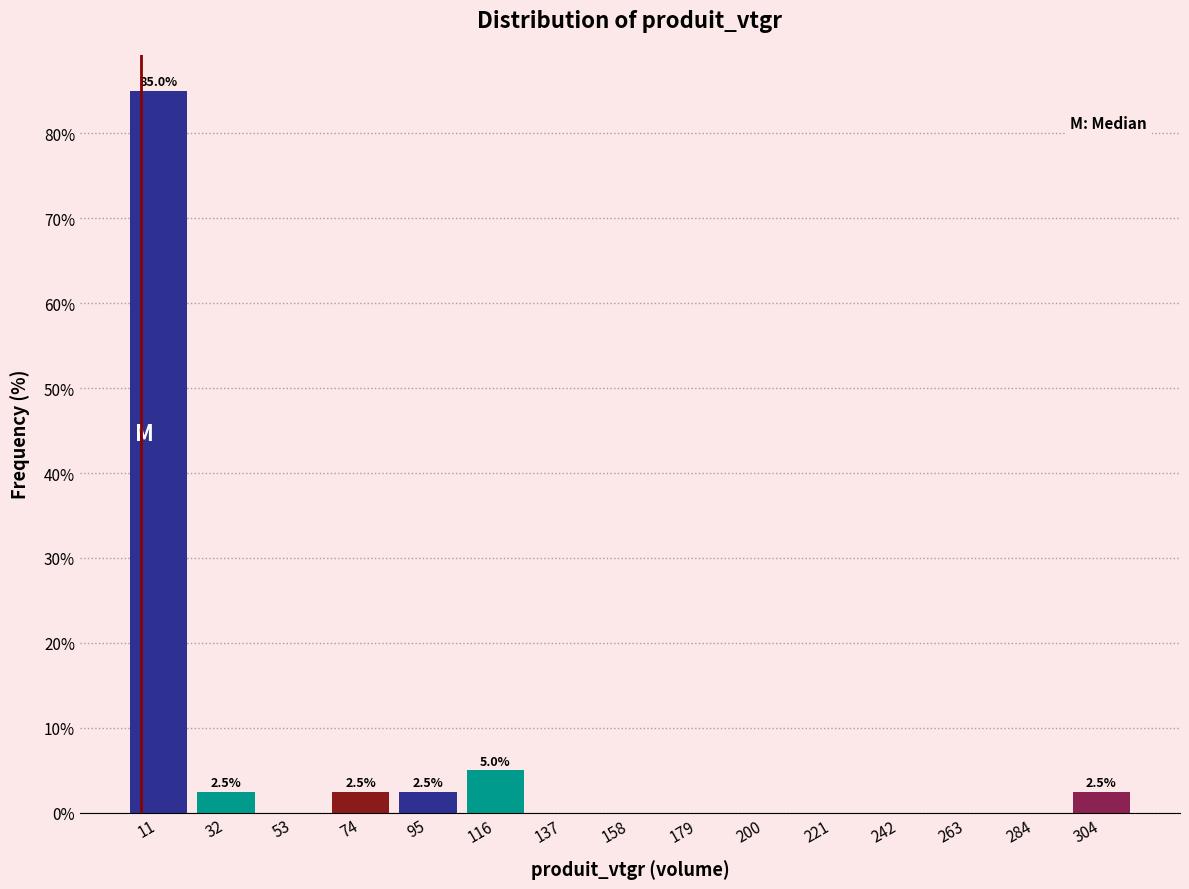

Over which range of the x-axis is the bar tallest?

0 to 20